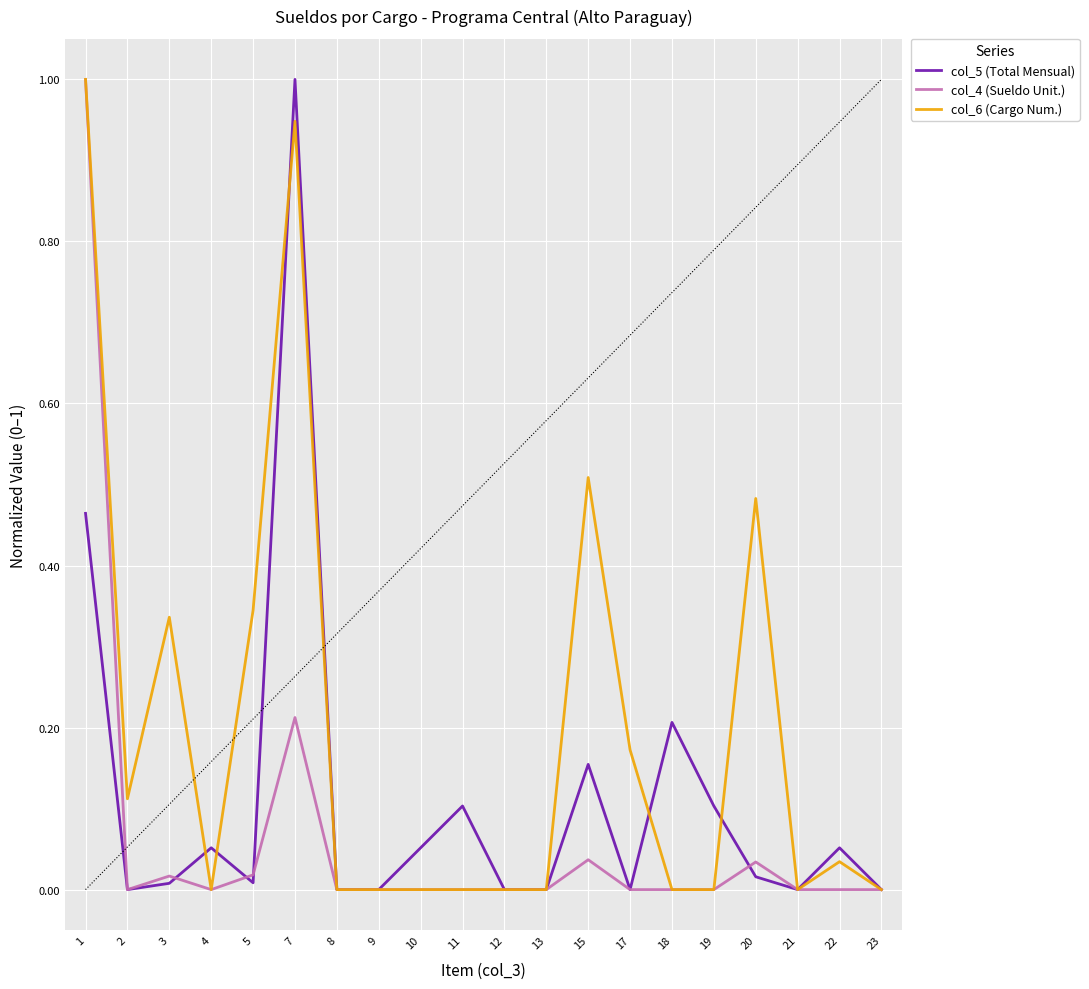

Rank the series by their average value, from lowest to highest.

col_4 (Sueldo Unit.), col_5 (Total Mensual), col_6 (Cargo Num.)